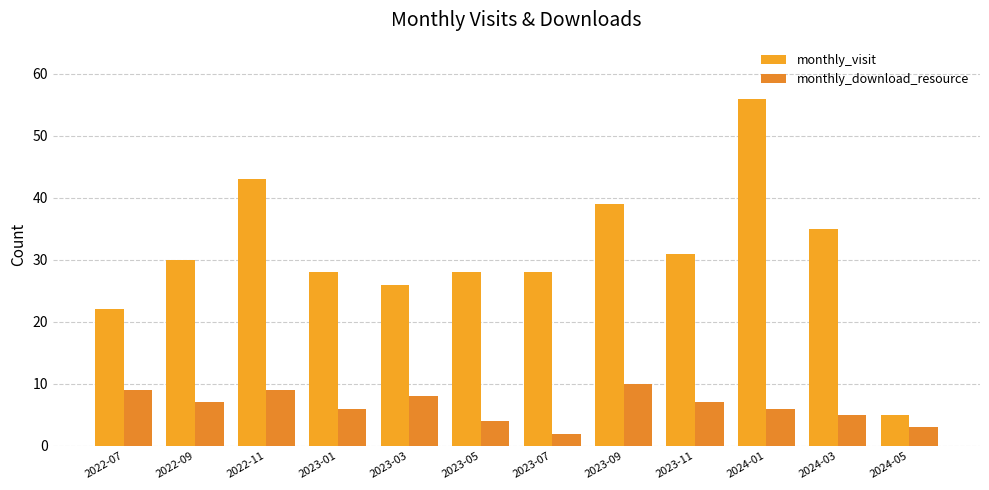

What is the total value across all series at 2023-09?

49